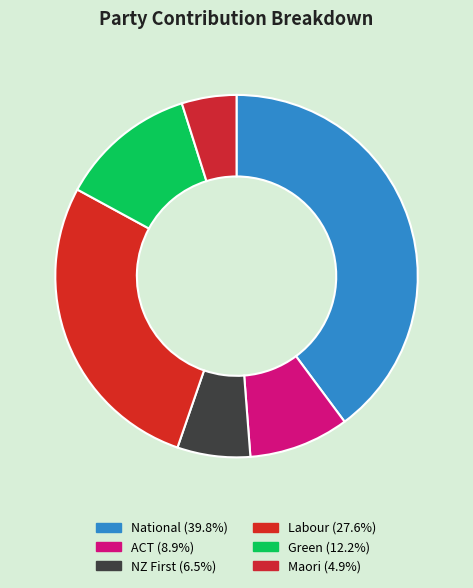

Is there any slice that represents more than half of the pie?

No